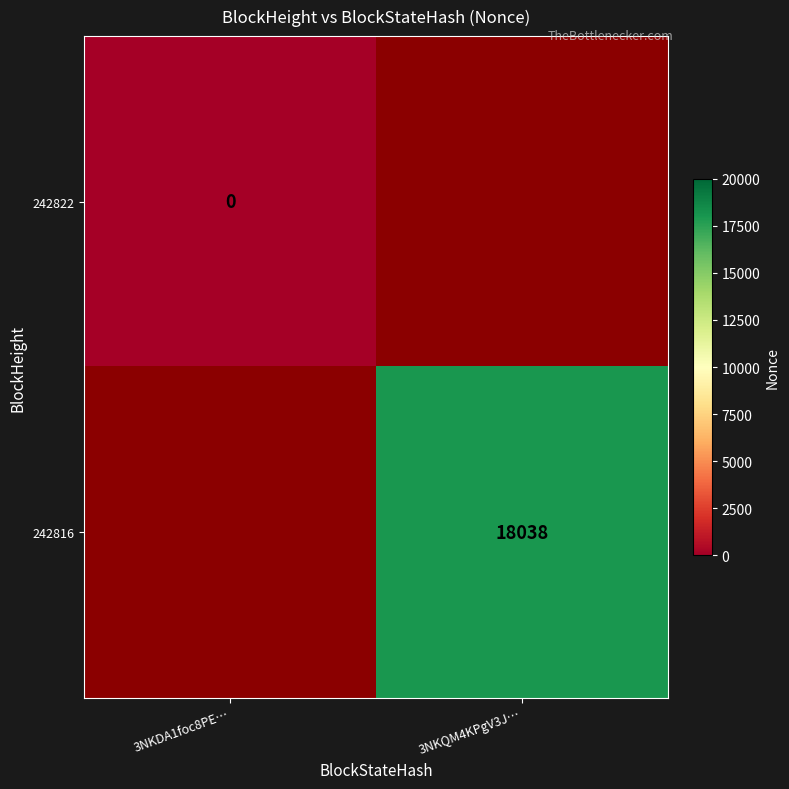

Is the value of 242822 at 3NKDA1foc8PE… greater than the value of 242816 at 3NKQM4KPgV3J…?

No